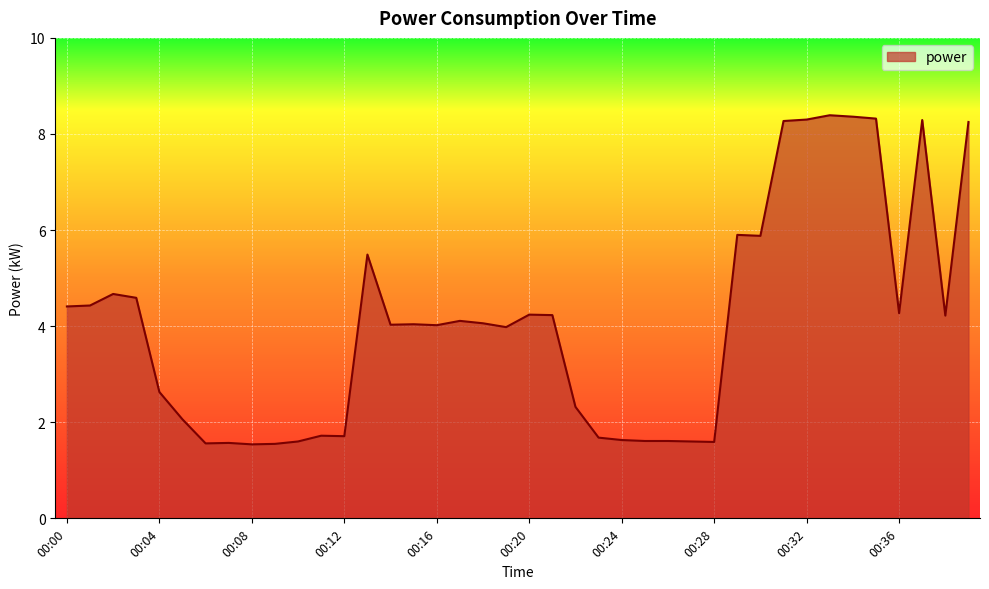

What is the maximum value shown in the chart?

8.4